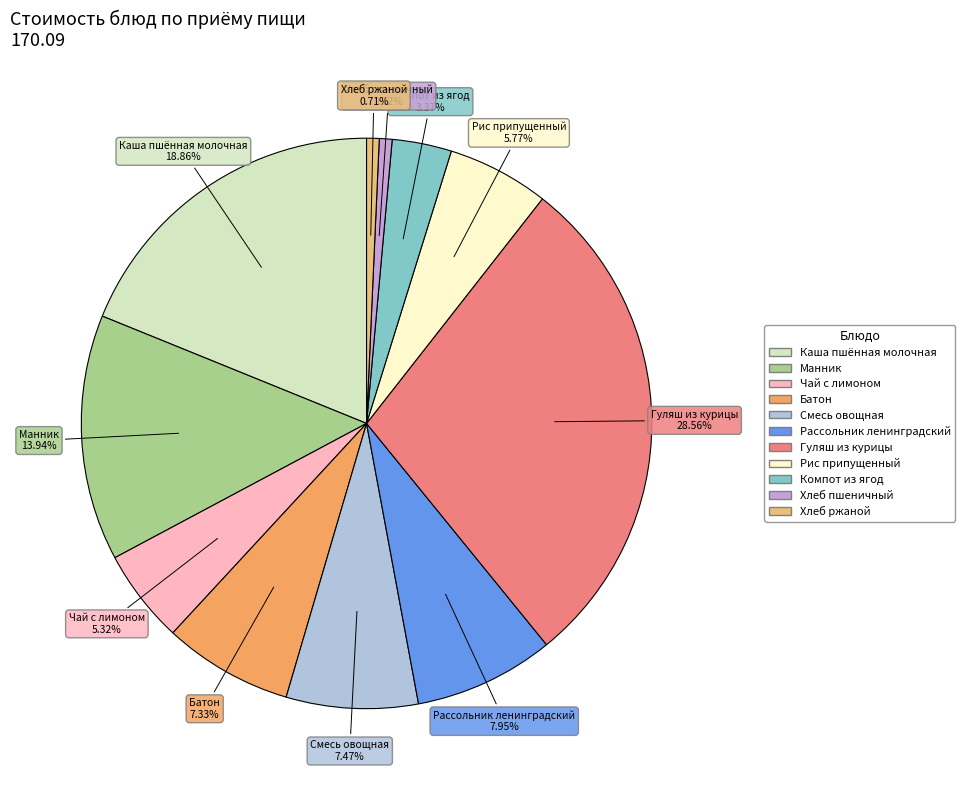

To the nearest percent, what is the difference between the Компот из ягод and Чай с лимоном slice percentages?

2%